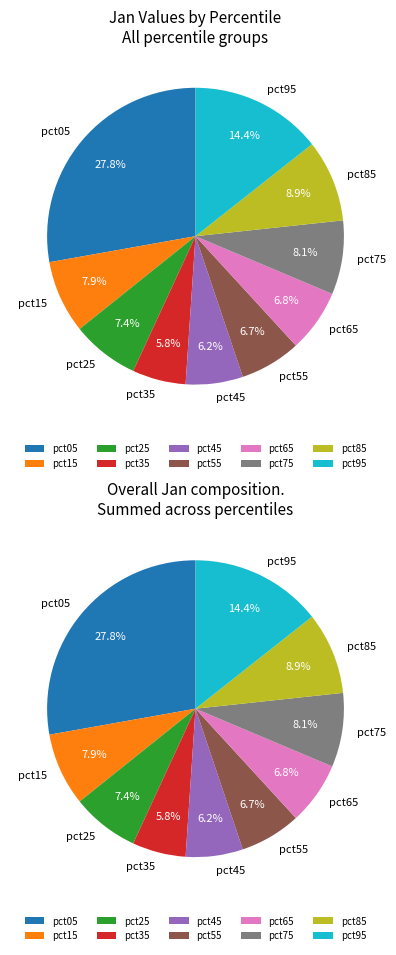

Rank the categories by value from highest to lowest.

pct05, pct95, pct85, pct75, pct15, pct25, pct65, pct55, pct45, pct35